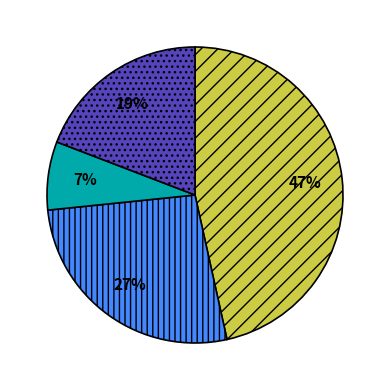

To the nearest percent, what is the average slice percentage?

25%